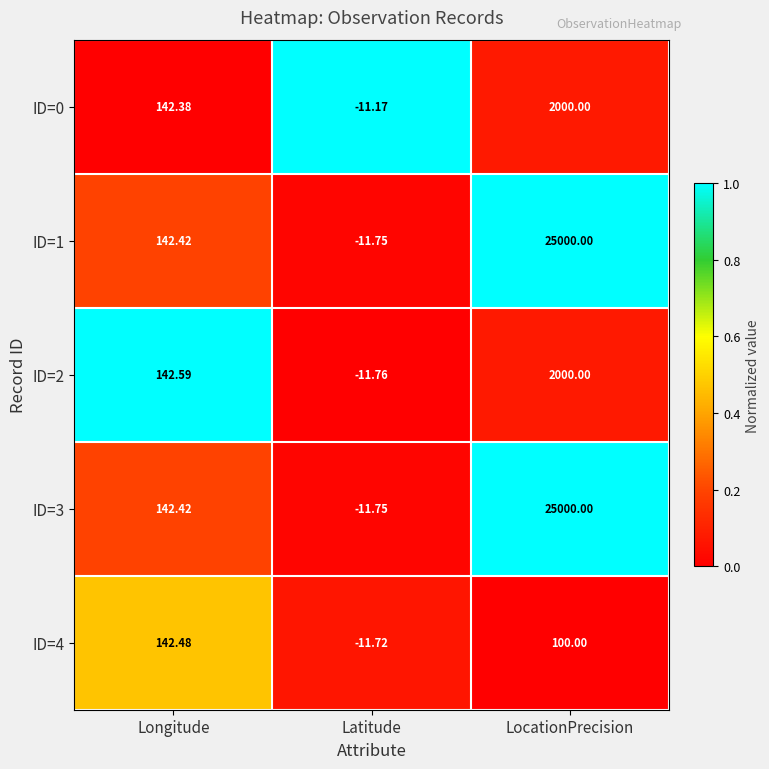

At which category is the sum across all series the highest?

LocationPrecision